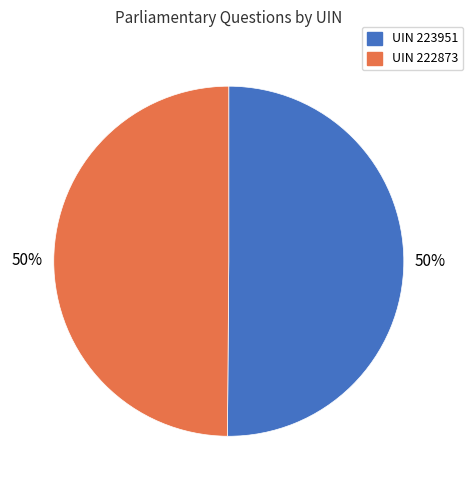

To the nearest percent, what is the average slice percentage?

50%